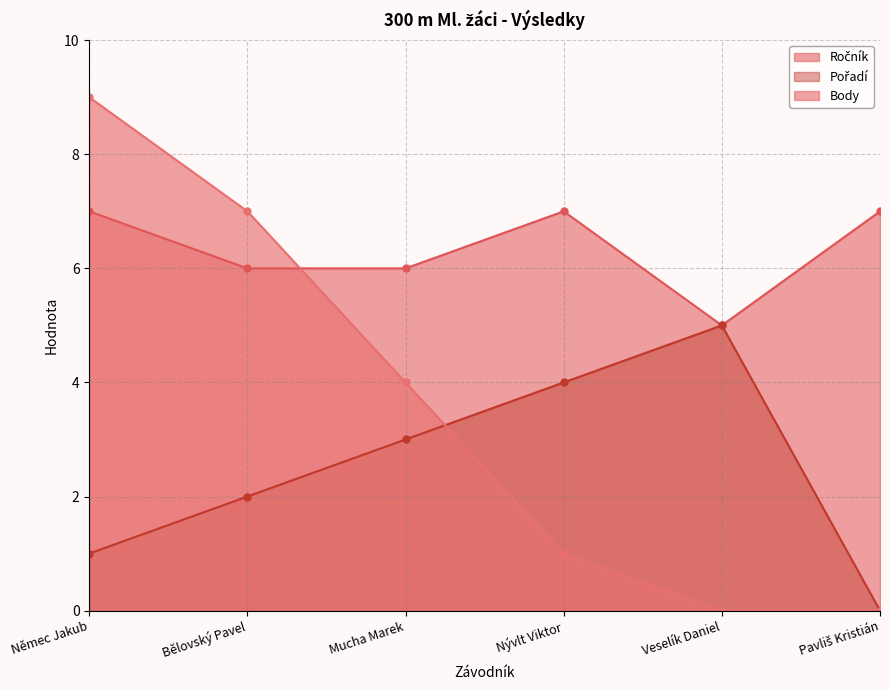

Count the number of categories in the chart.

6